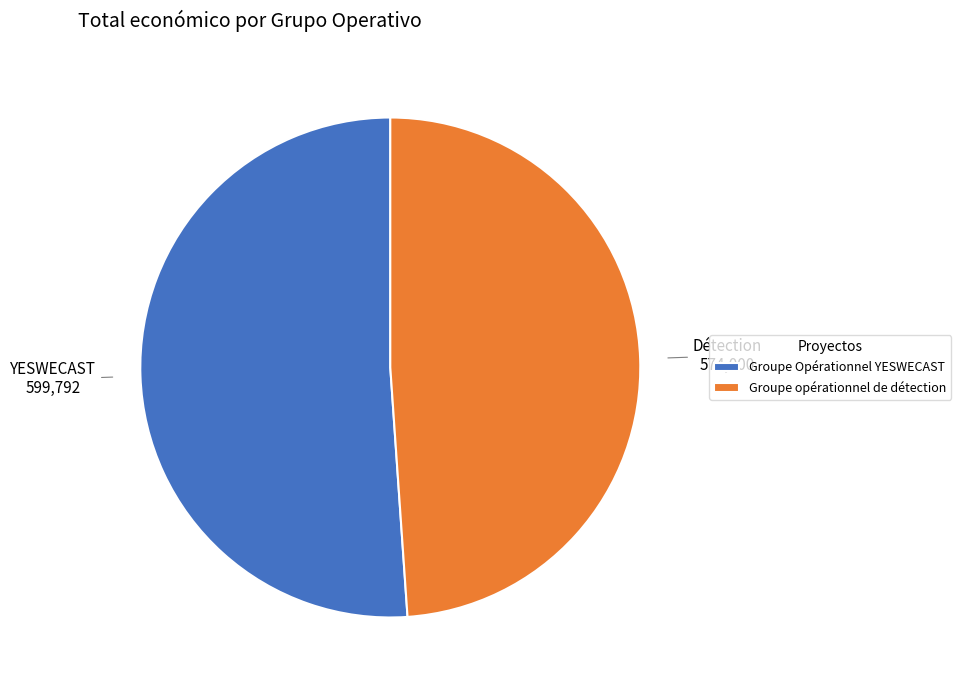

Which has a higher value, Groupe Opérationnel YESWECAST or Groupe opérationnel de détection?

Groupe Opérationnel YESWECAST